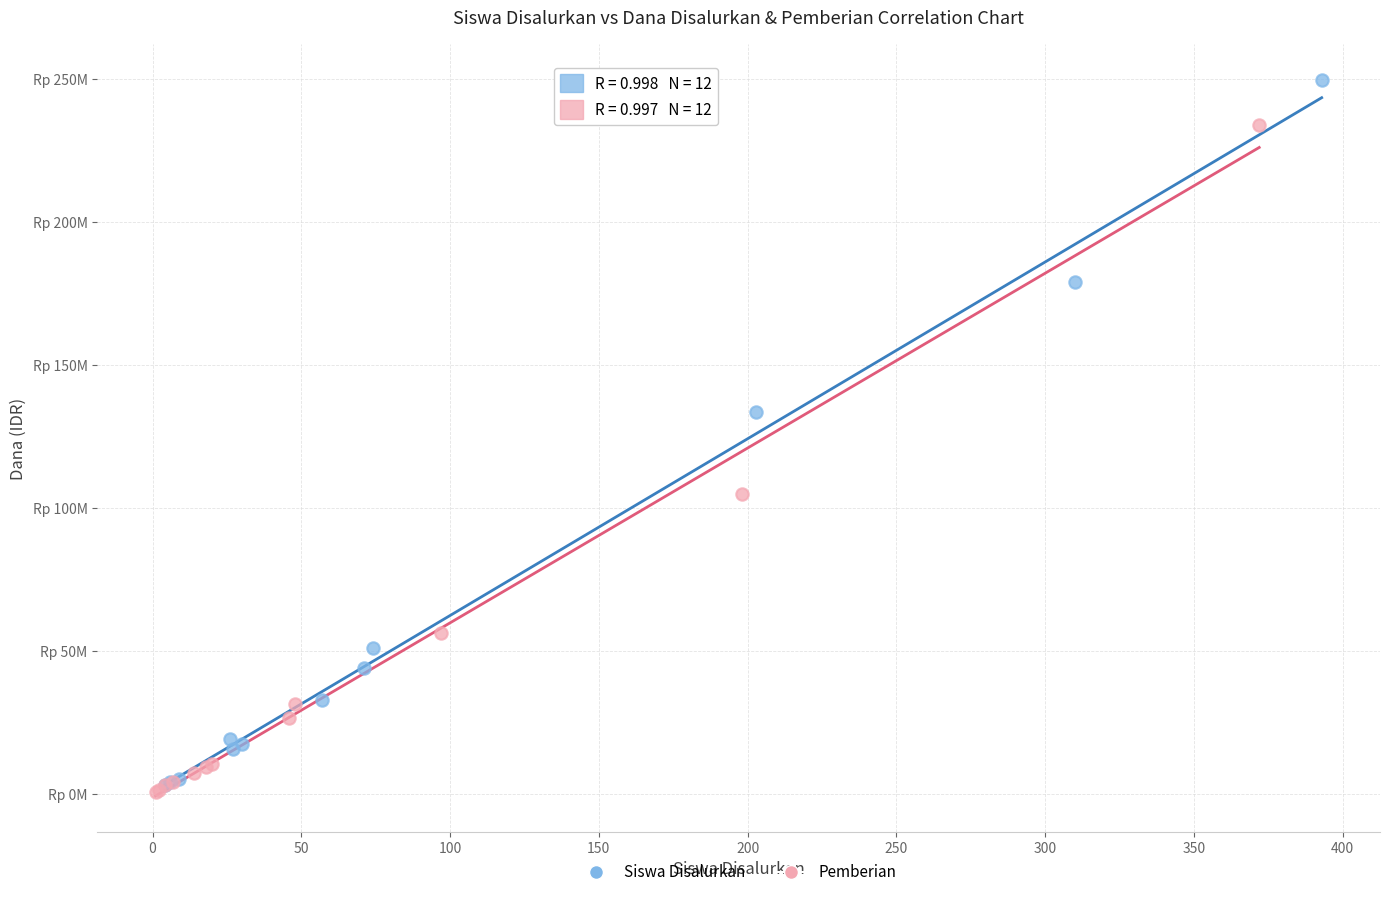

What are all the series names shown in the legend?

Siswa Disalurkan, Pemberian